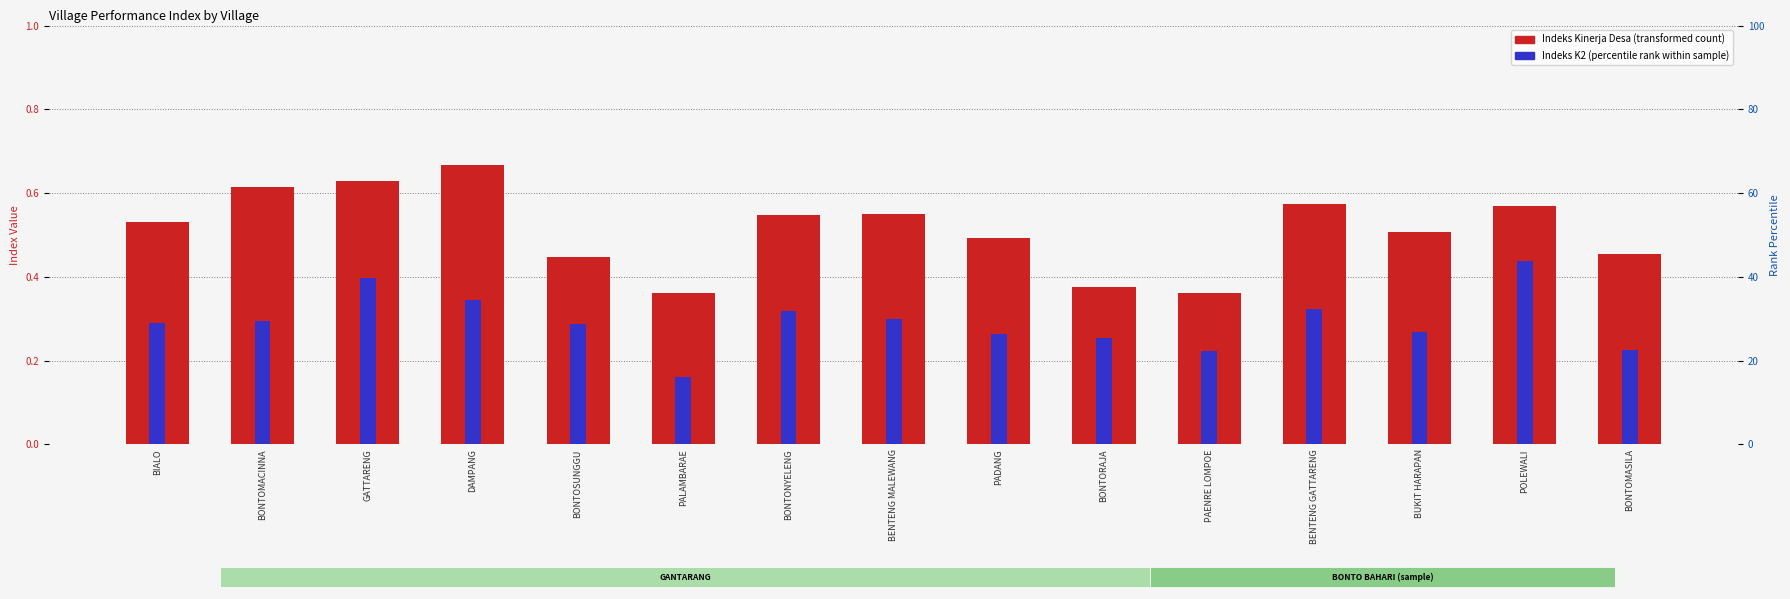

Is it true that Indeks Kinerja Desa equals 0.4 at BONTOSUNGGU?

True